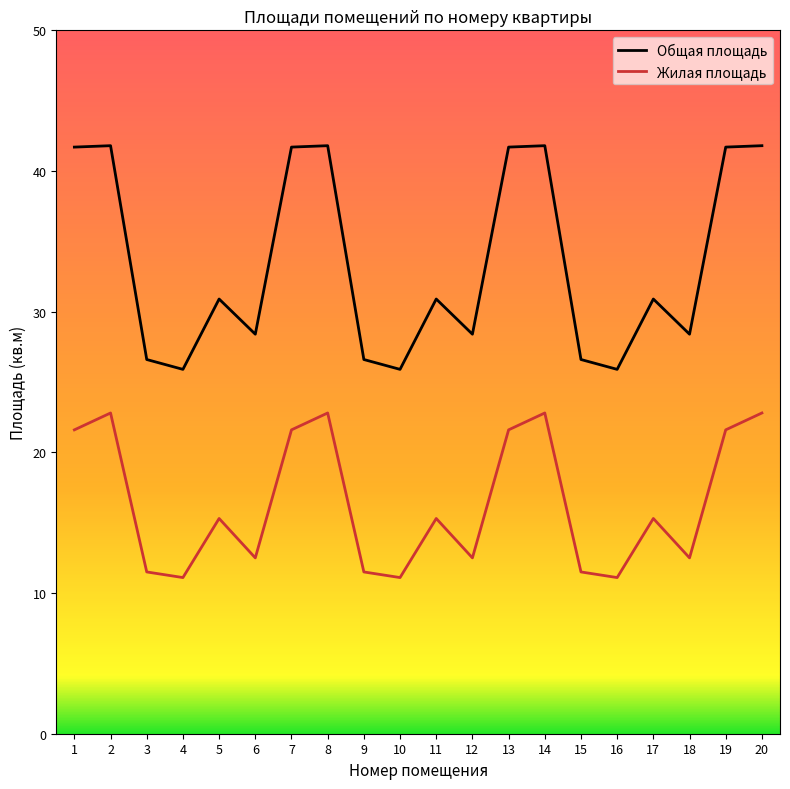

What are all the series names shown in the legend?

Общая площадь, Жилая площадь